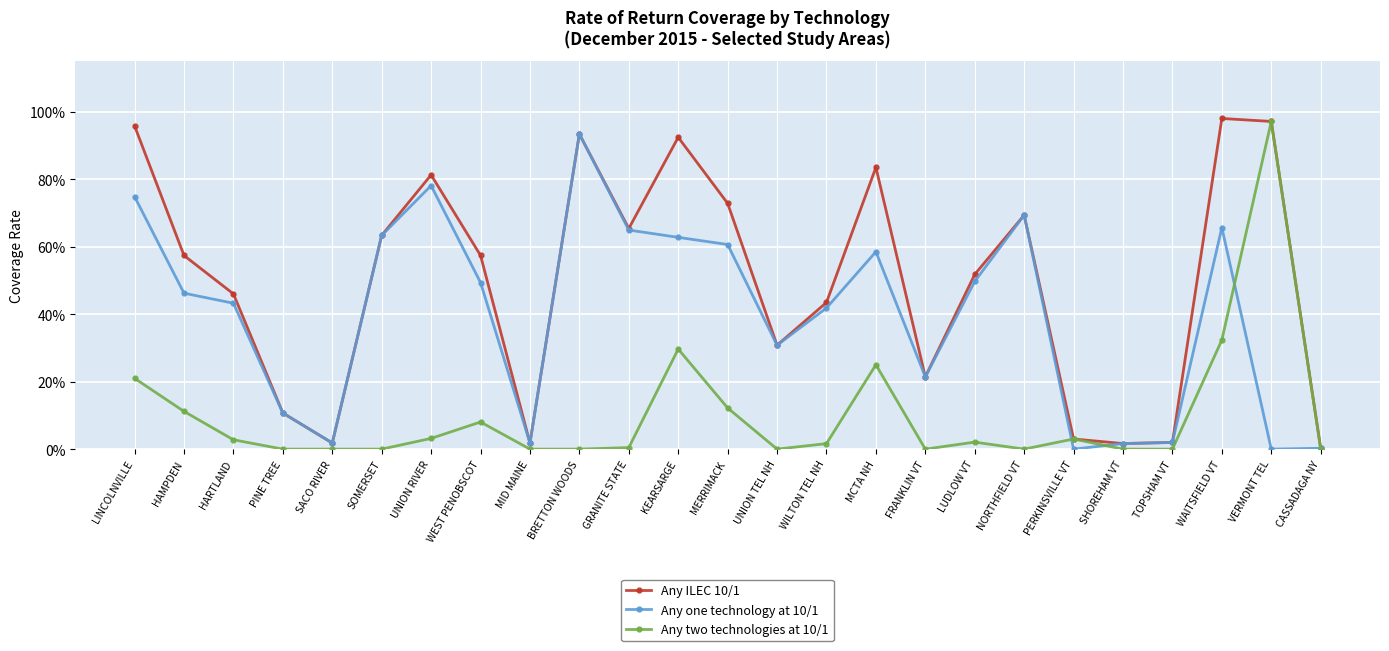

What are all the series names shown in the legend?

Any ILEC 10/1, Any one technology at 10/1, Any two technologies at 10/1